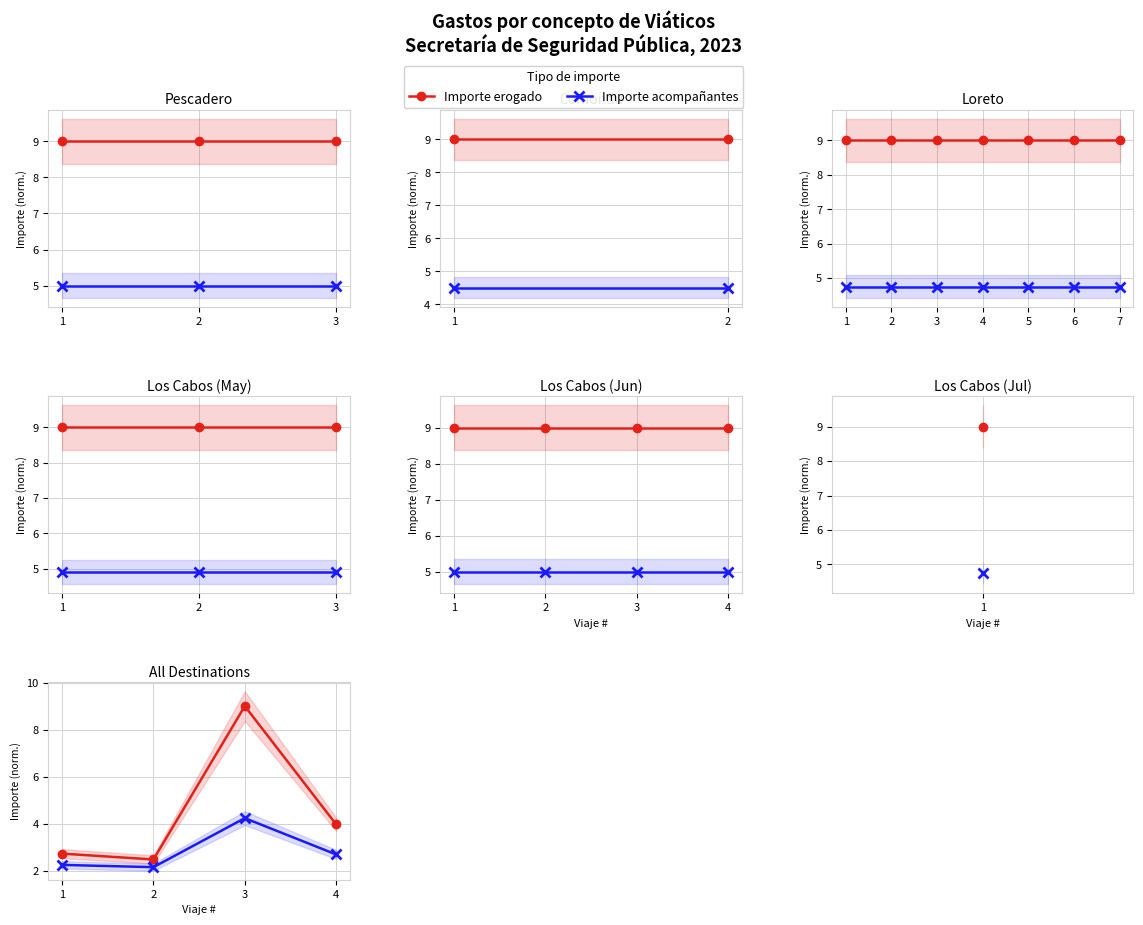

How many interior local valleys does the Importe erogado series have?

1